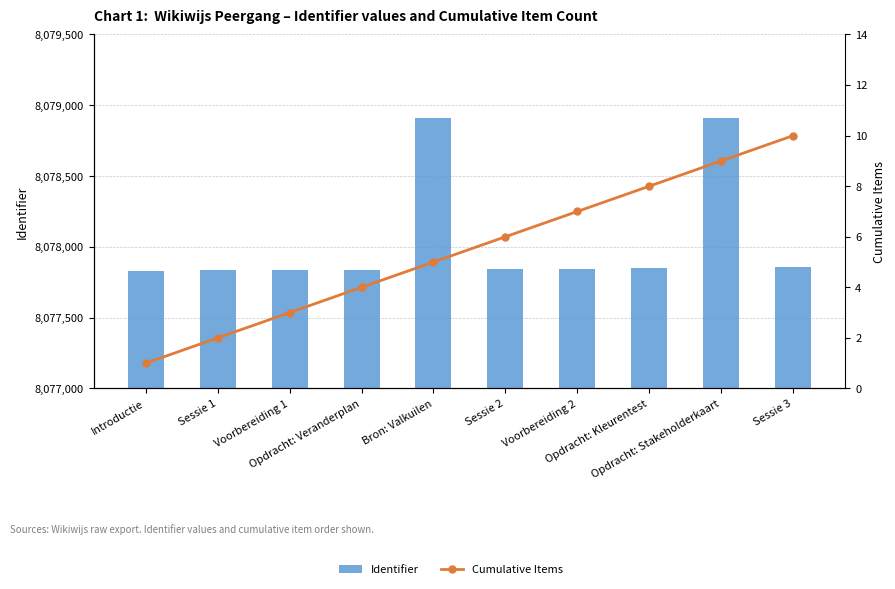

How many distinct data groups are displayed?

2